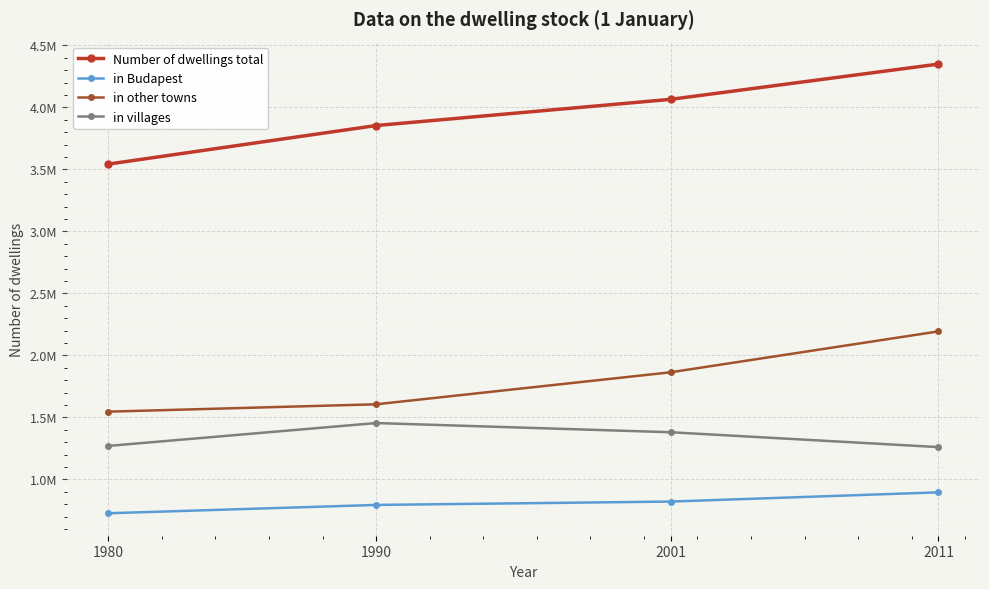

True or false: in villages and in other towns cross at least once.

False